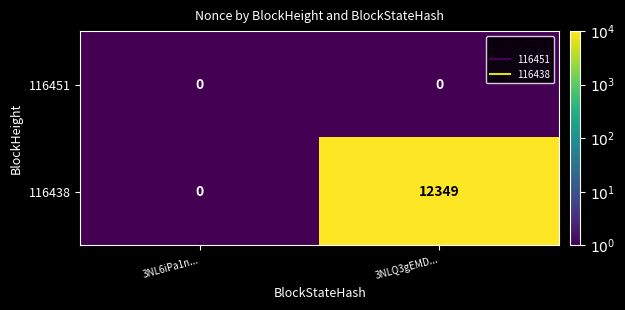

List the series in order of their overall mean, highest first.

116438, 116451